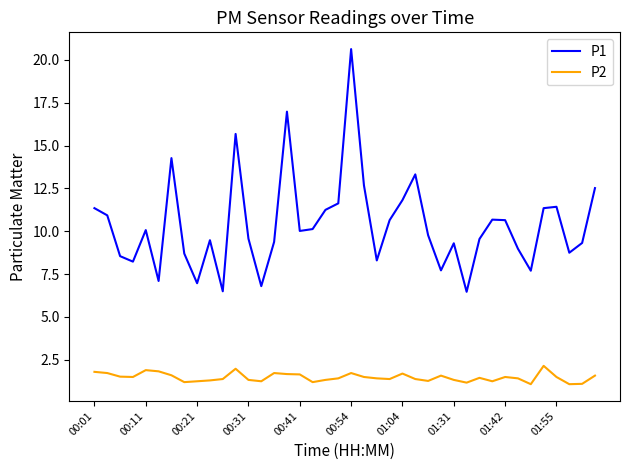

What is the greatest value displayed?

20.6